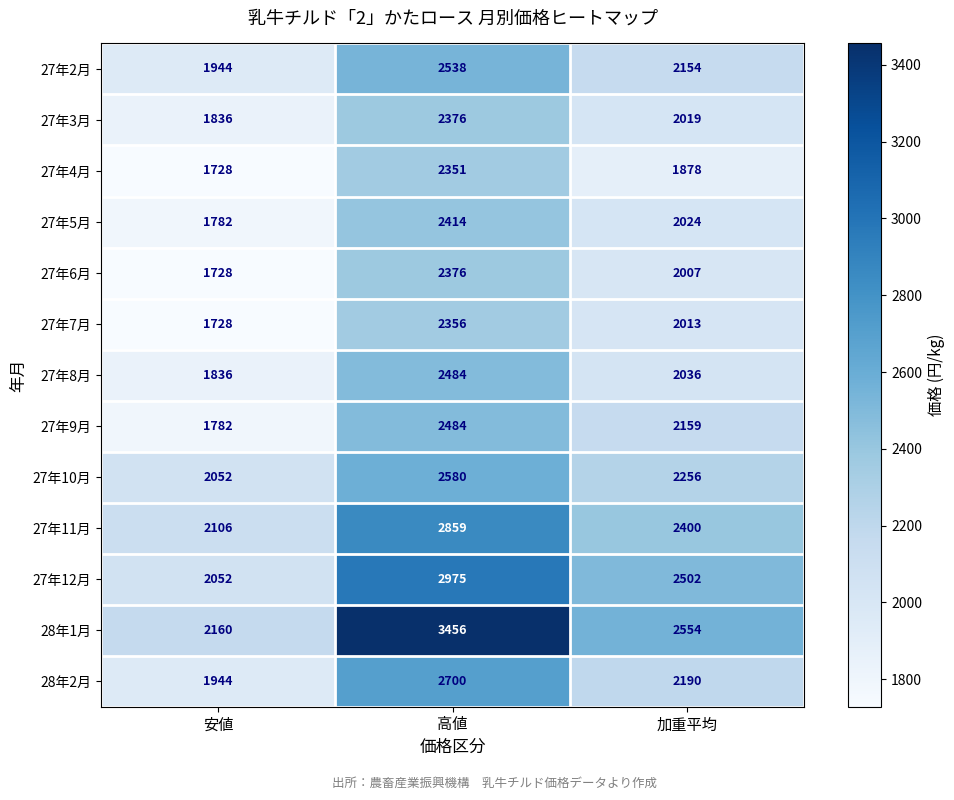

The 27年9月 series shows 3231 at 高値. True or false?

False